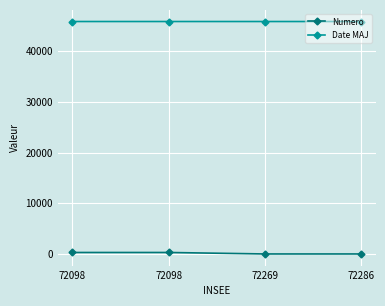

The Numero series shows 2 at 72269. True or false?

False